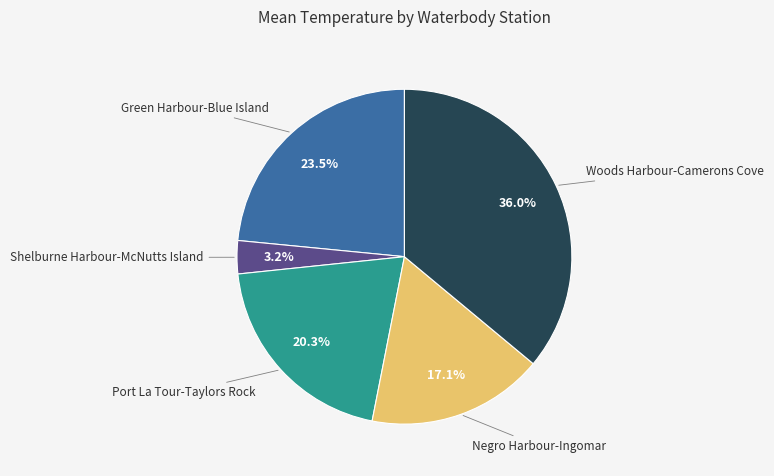

Is there any slice that represents more than half of the pie?

No